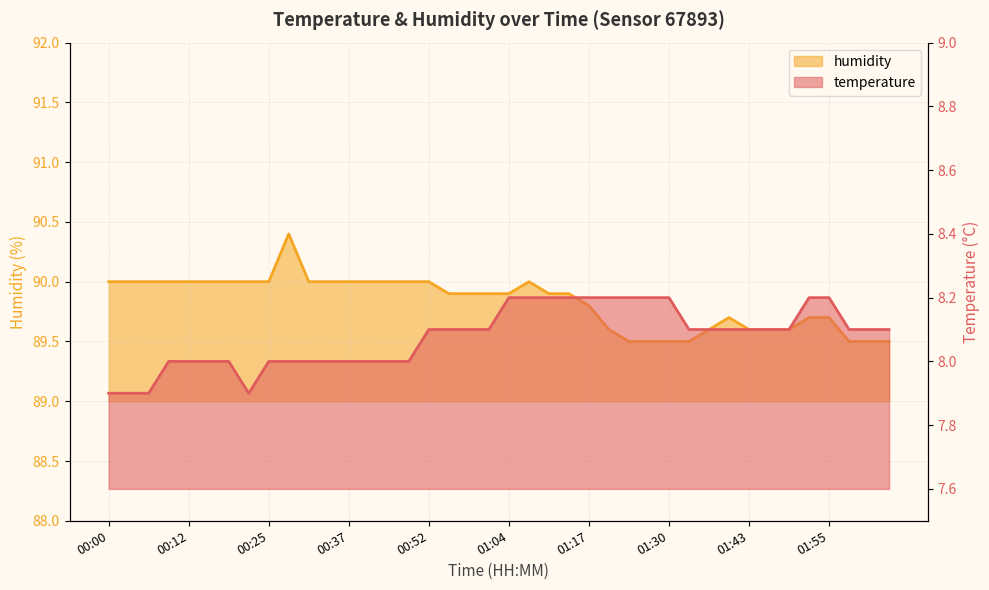

True or false: humidity and temperature intersect in this chart.

False